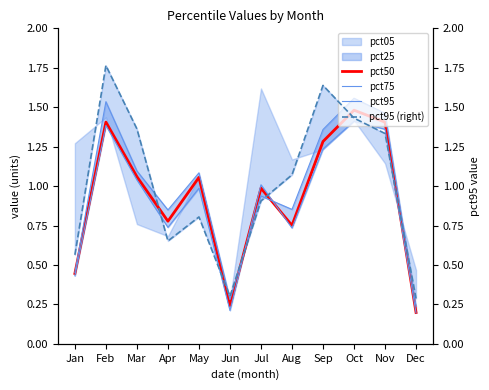

True or false: pct95 has a value of 0.7 at Oct.

False